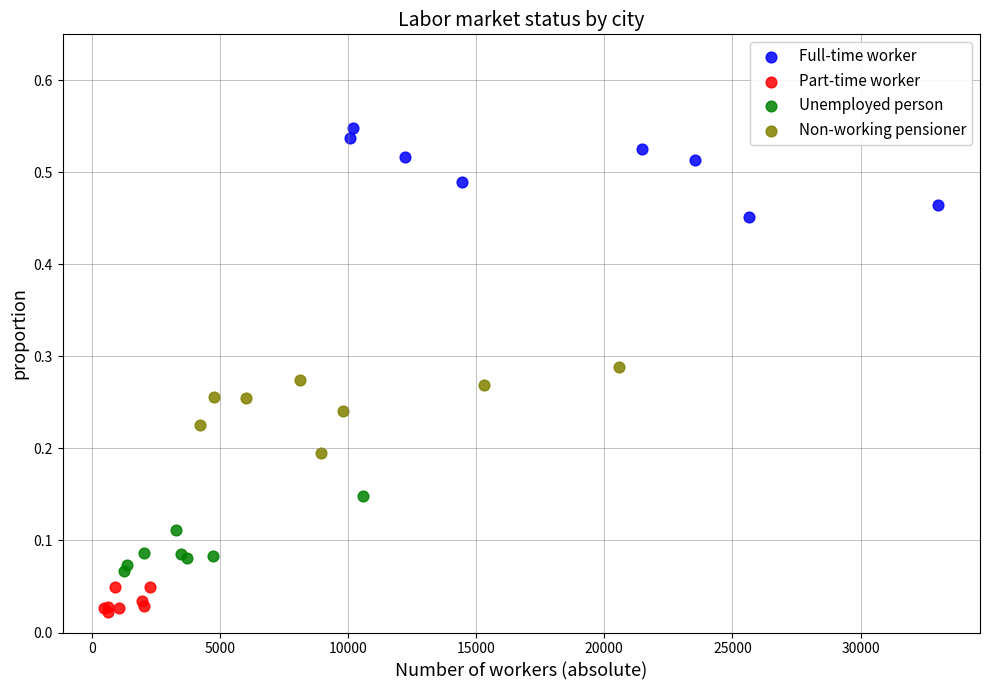

Which series contains the lowest Y value?

Part-time worker